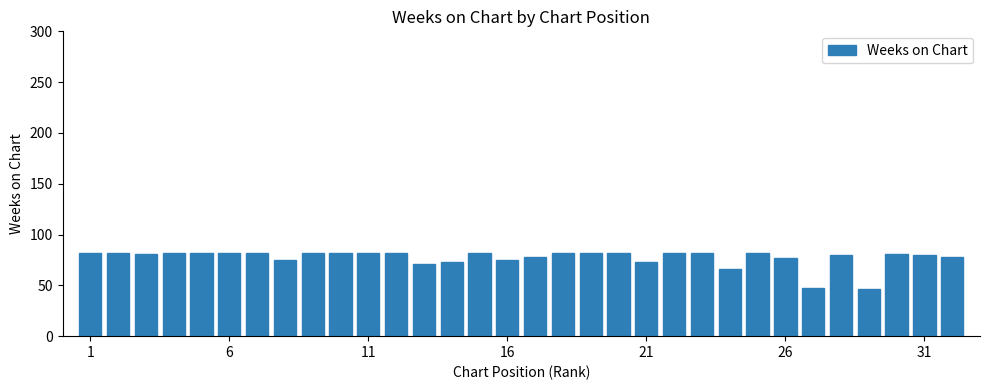

What is the value of the 22nd bar from the left?

82